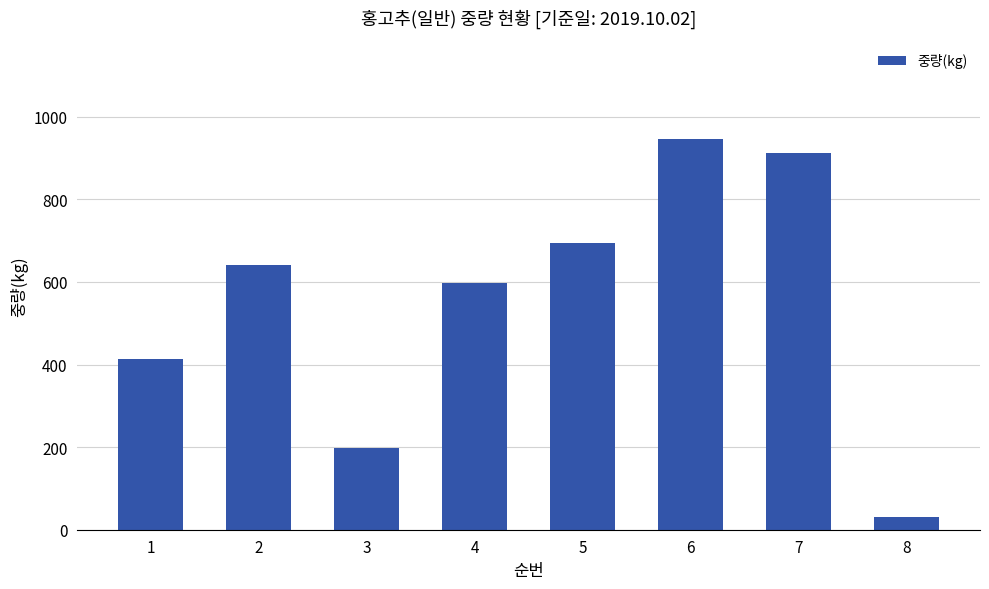

Does the chart contain stacked bars?

No